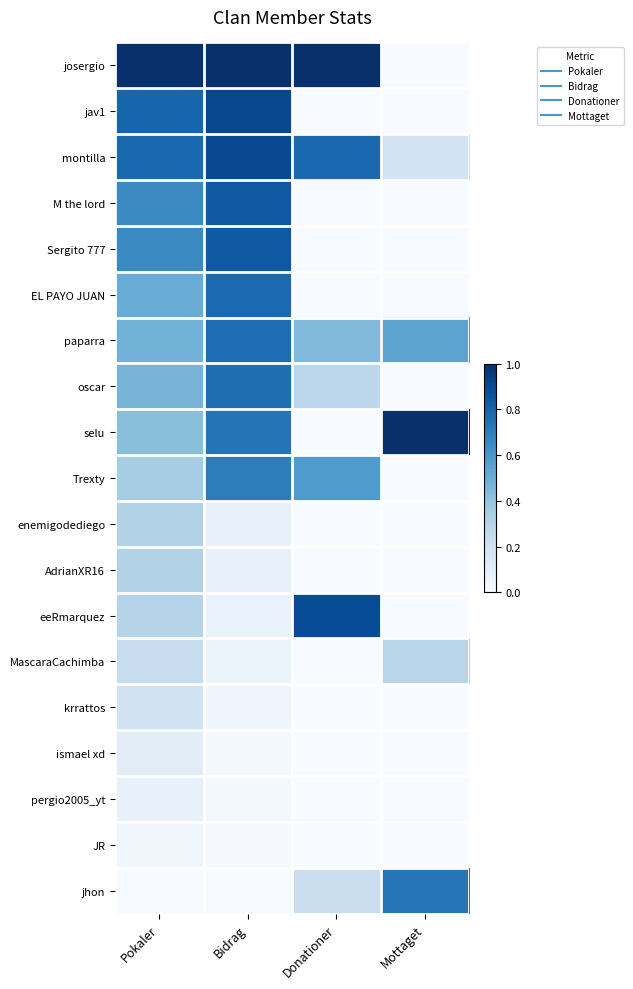

At which category is the sum across all series the highest?

Bidrag